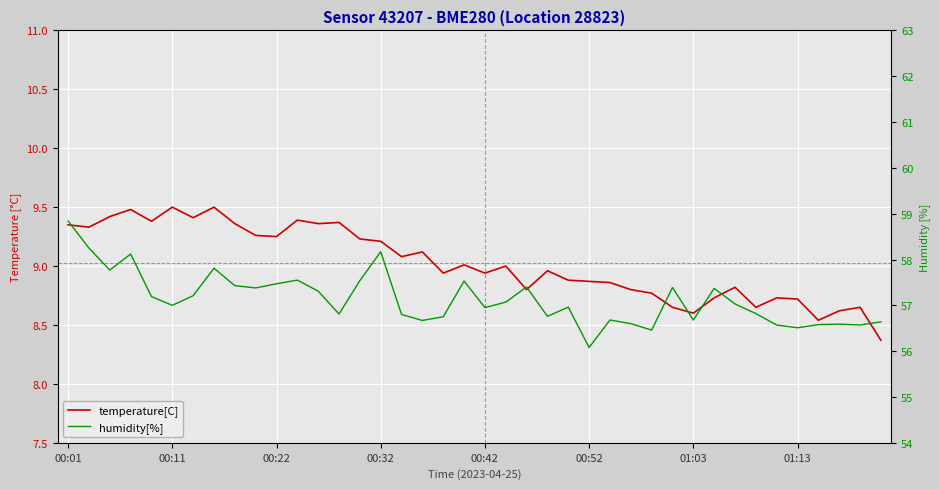

True or false: temperature[C] has more than 2 points higher than both neighbors.

True